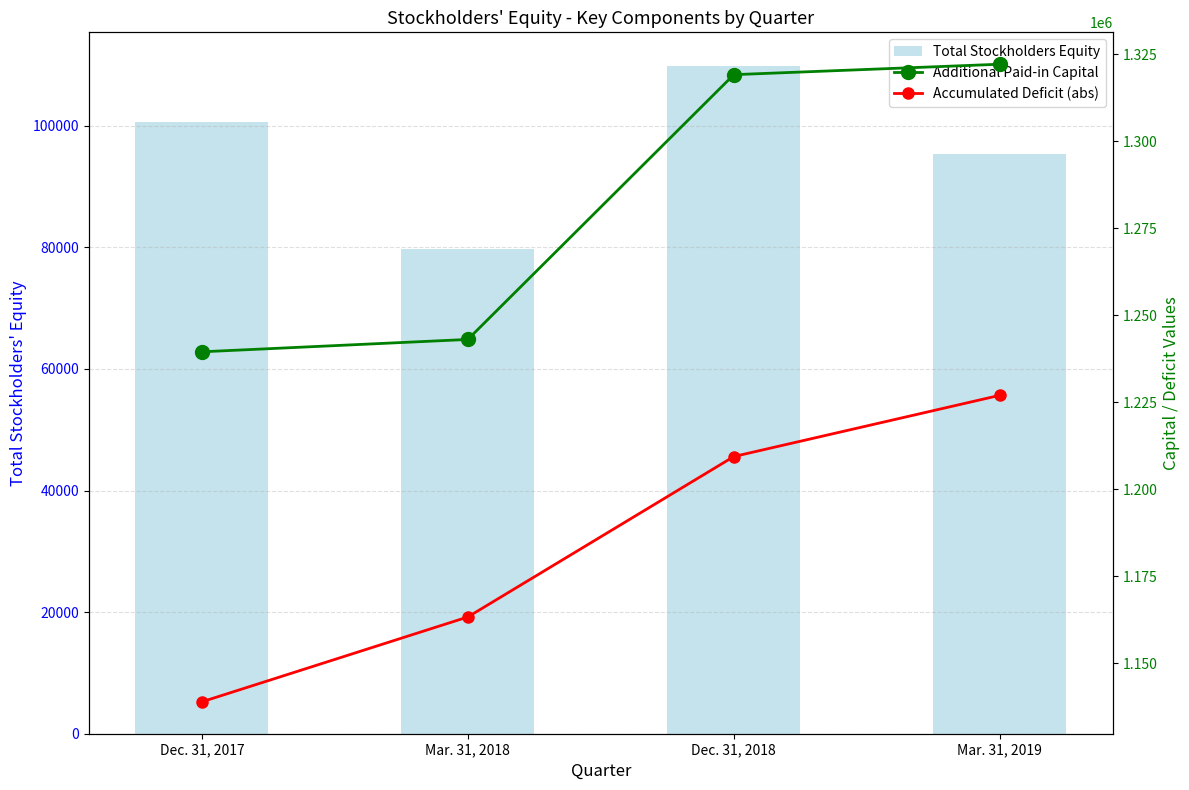

List the labels in order of Accumulated Deficit (abs) value, smallest first.

Dec. 31, 2017, Mar. 31, 2018, Dec. 31, 2018, Mar. 31, 2019